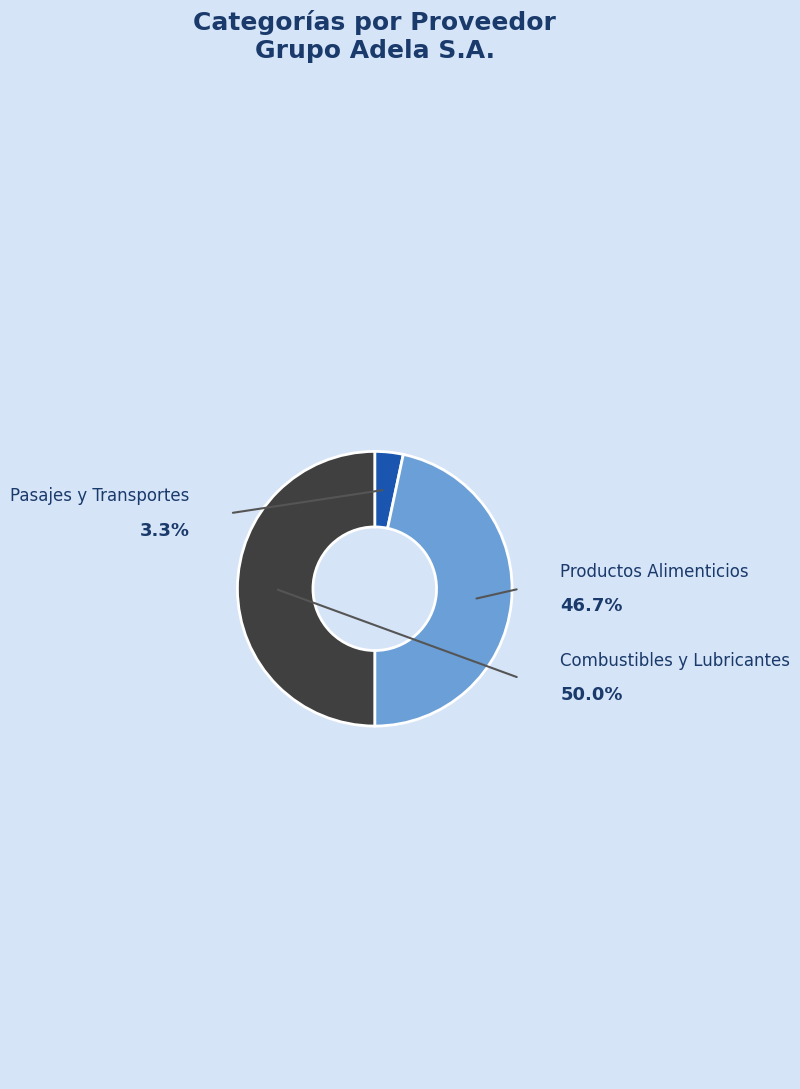

The Productos Alimenticios slice represents 33% of the pie. True or false?

False